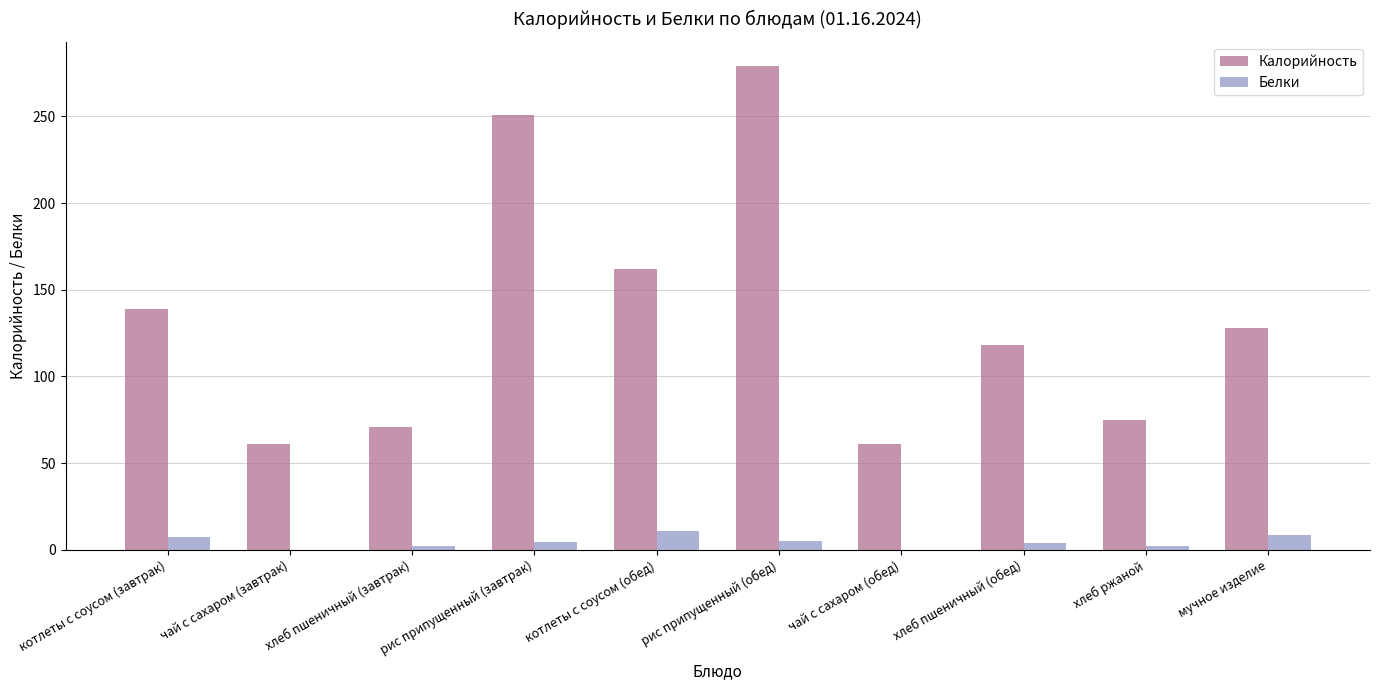

How many categories are shown in the chart?

10